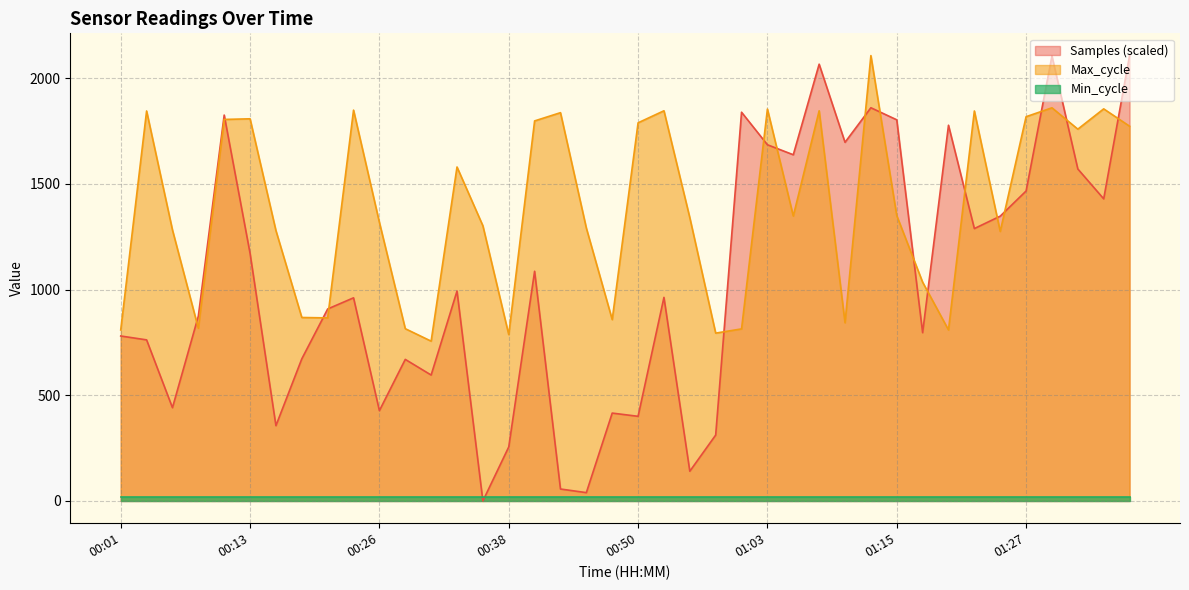

Rank the categories by Max_cycle value from highest to lowest.

01:13, 01:30, 01:35, 01:03, 00:23, 00:53, 01:08, 00:03, 01:22, 00:43, 01:27, 00:13, 00:11, 00:40, 00:50, 01:37, 01:32, 00:33, 01:15, 01:05, 00:55, 00:26, 00:35, 00:45, 00:06, 00:16, 01:25, 01:18, 00:18, 00:21, 00:48, 01:10, 00:08, 00:28, 01:00, 00:01, 01:20, 00:58, 00:38, 00:31